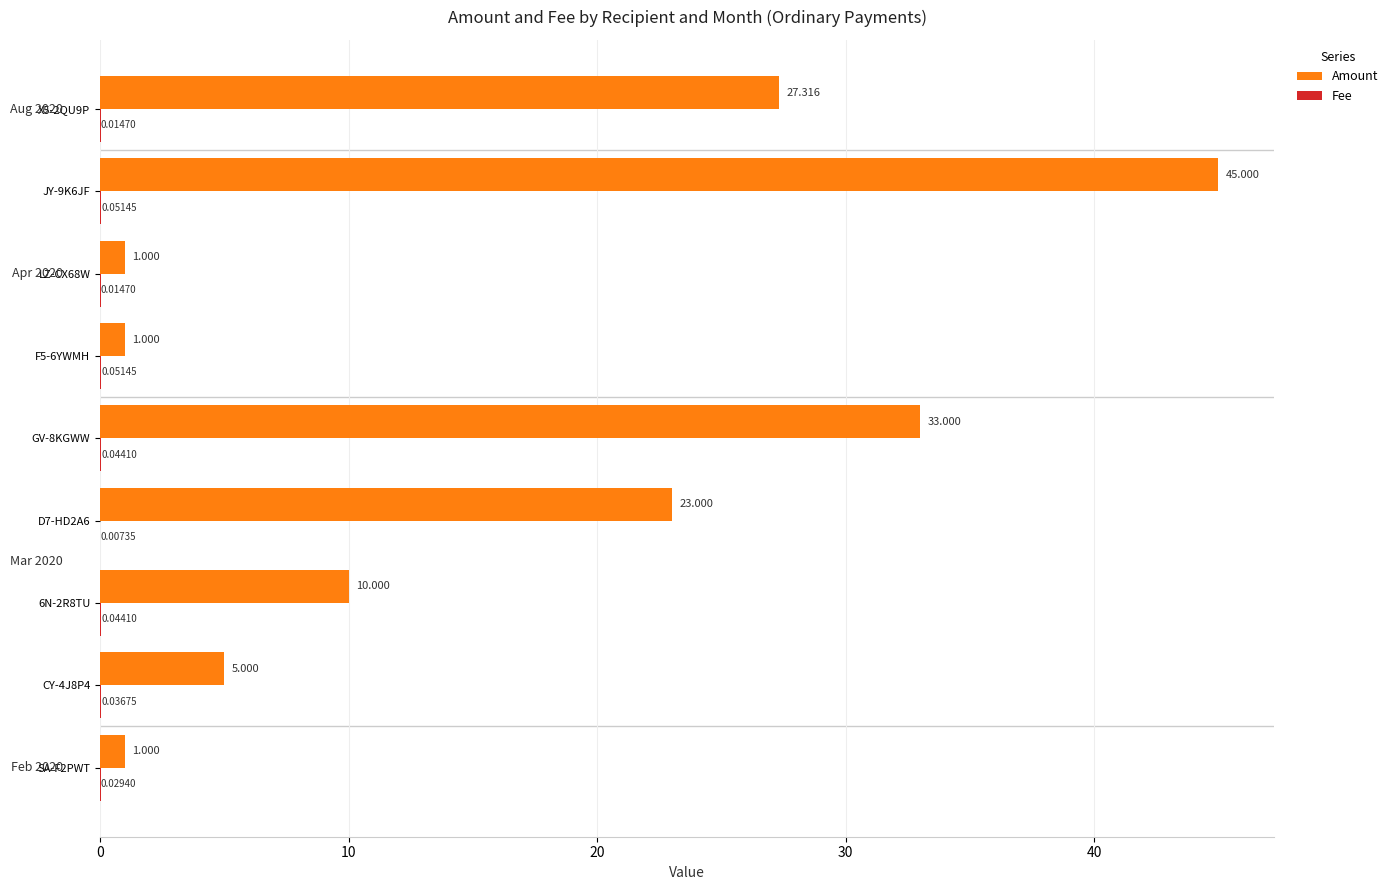

Which series changed the most between JY-9K6JF and F5-6YWMH?

Amount